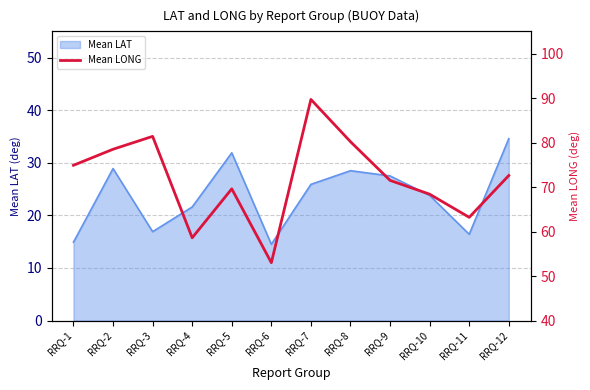

Is it true that Mean LAT equals 23.8 at RRQ-10?

True